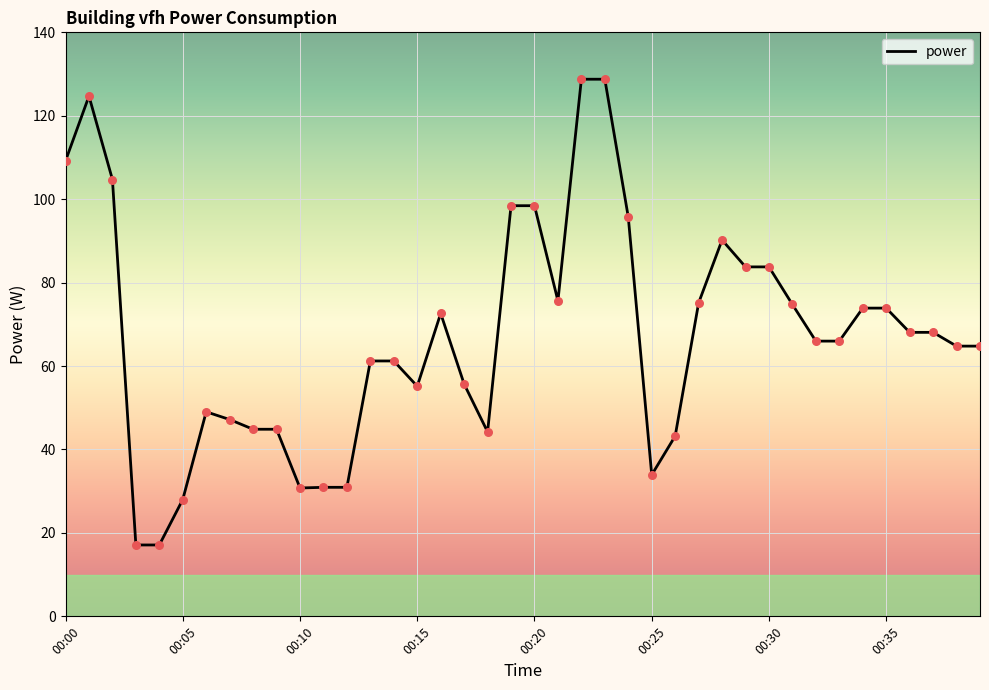

What is the minimum value shown in the chart?

17.1